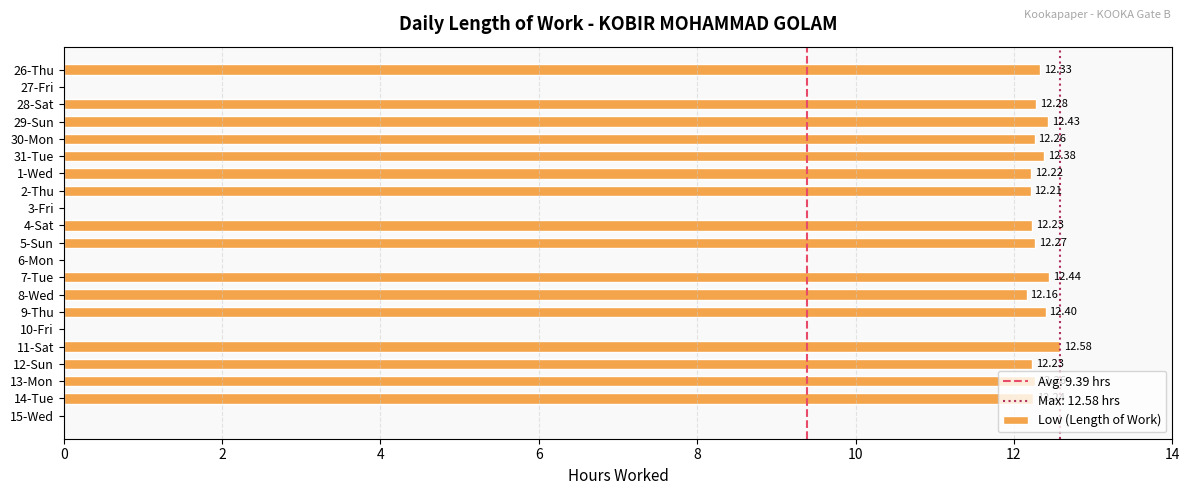

At which category does the chart reach its peak across all series?

11-Sat